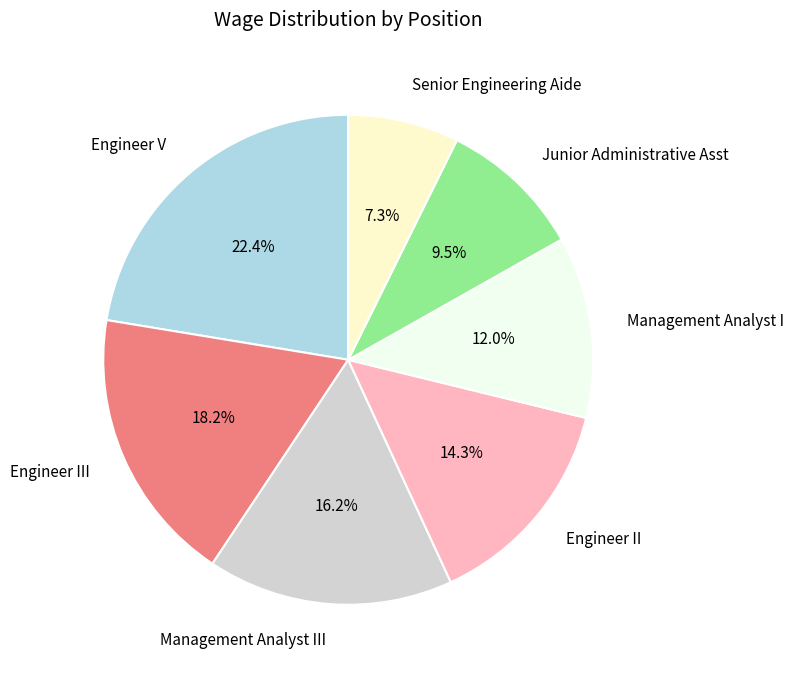

To the nearest percent, what is the average slice percentage?

14%